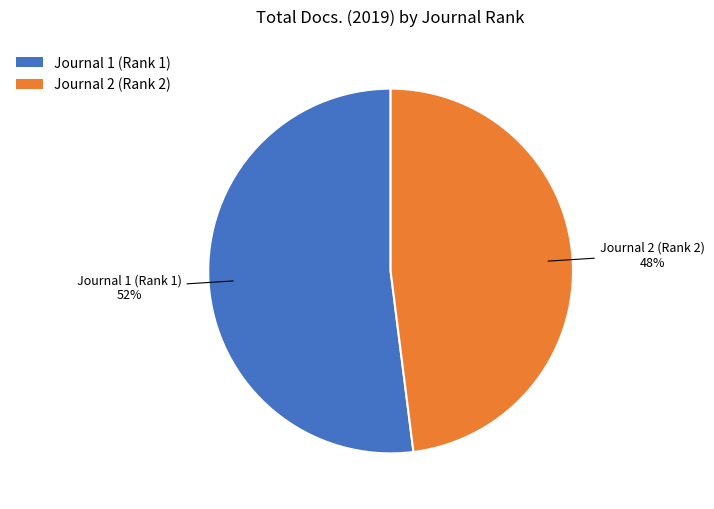

Which slice is the largest?

Journal 1 (Rank 1)